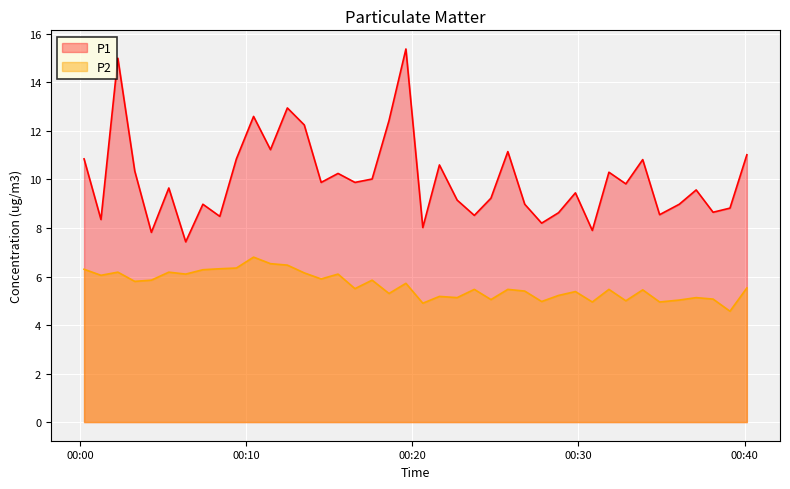

Which has a higher value, 2023-02-28T00:26:46 or 2023-02-28T00:21:38?

2023-02-28T00:21:38